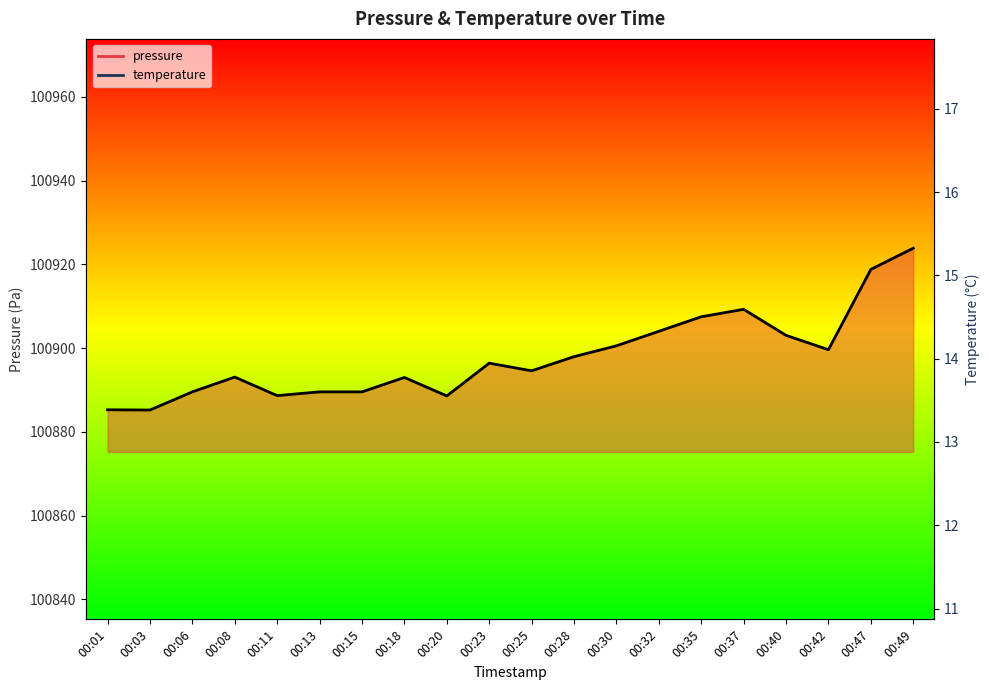

Reading left to right, transcribe all the data shown in this chart.

pressure: 00:01=100885.3	00:03=100885.2	00:06=100889.6	00:08=100893.1	00:11=100888.7	00:13=100889.6	00:15=100889.6	00:18=100893.0	00:20=100888.6	00:23=100896.4	00:25=100894.6	00:28=100898.0	00:30=100900.6	00:32=100904.0	00:35=100907.5	00:37=100909.3	00:40=100903.1	00:42=100899.6	00:47=100918.8	00:49=100923.9
temperature: 00:01=14.8	00:03=14.7	00:06=14.7	00:08=14.8	00:11=14.6	00:13=14.7	00:15=14.7	00:18=14.6	00:20=14.6	00:23=14.5	00:25=14.4	00:28=14.2	00:30=14.2	00:32=14.2	00:35=14.1	00:37=14.1	00:40=14.0	00:42=14.1	00:47=14.1	00:49=13.9